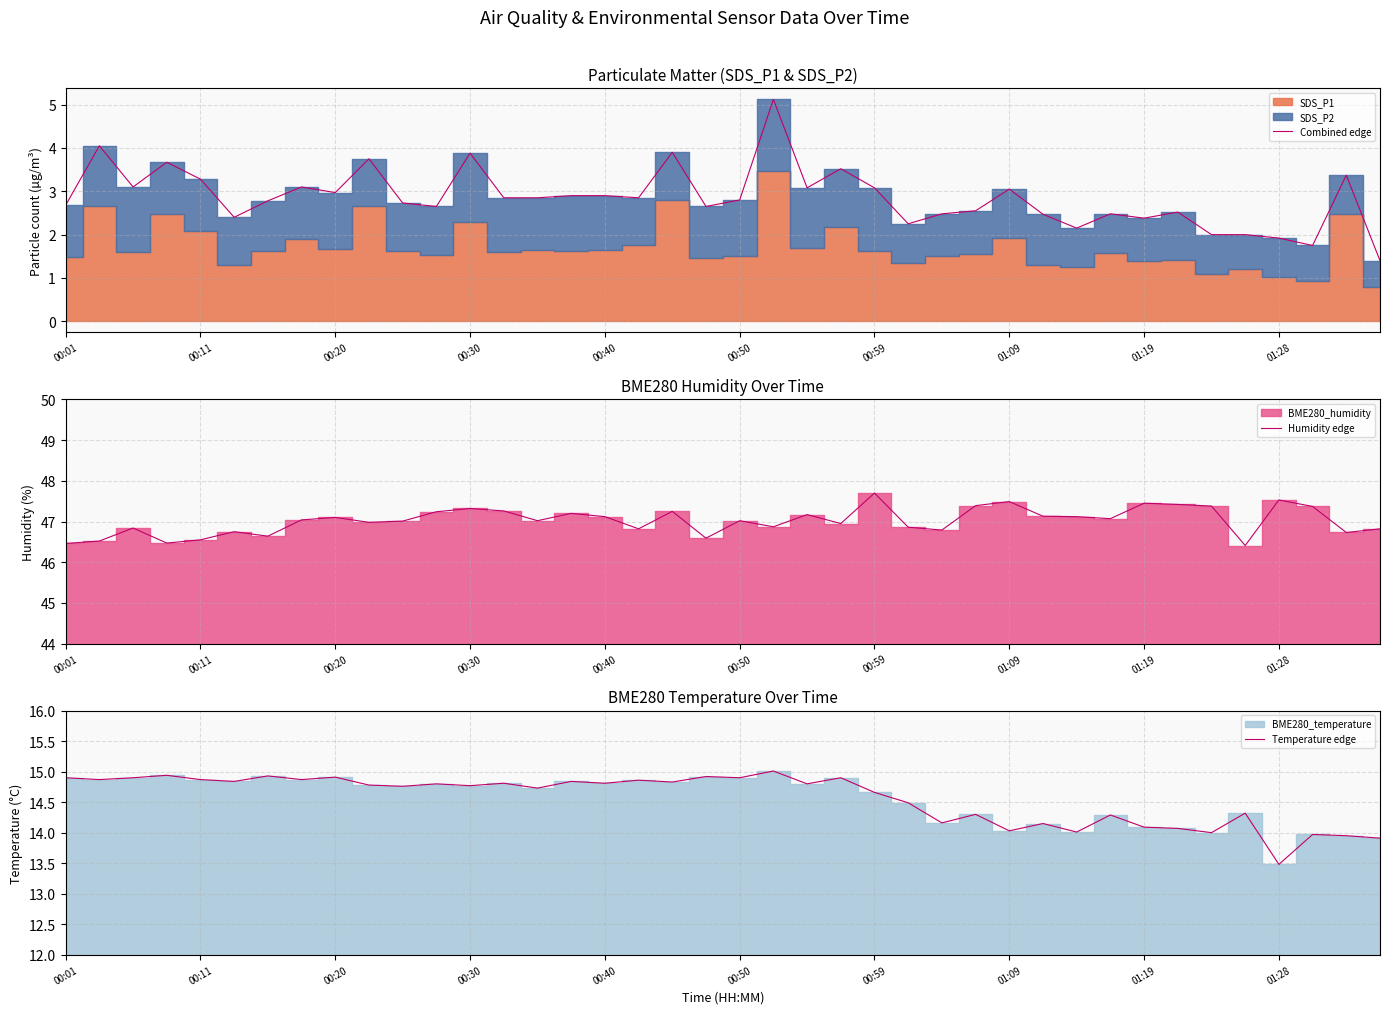

Rank the series by their average value, from lowest to highest.

Combined edge, Temperature edge, Humidity edge